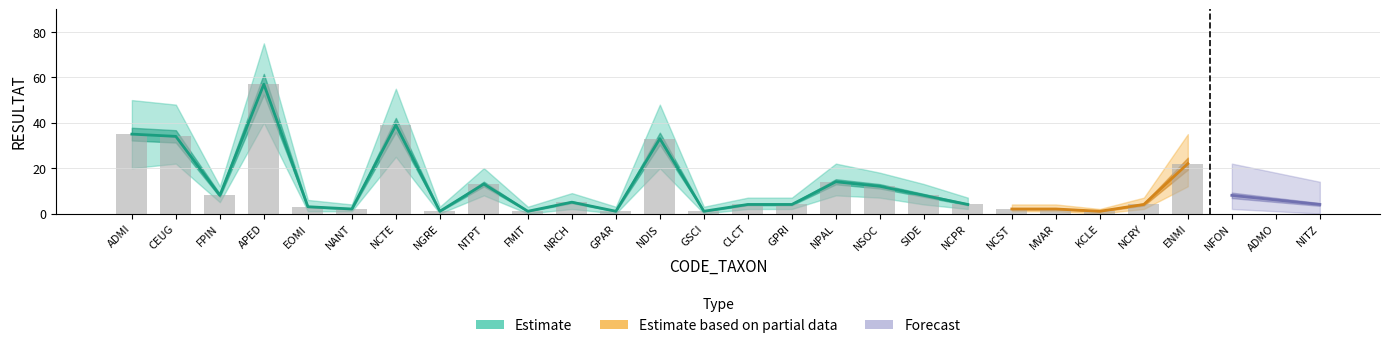

Where does the RESULTAT series first go above 8?

ADMI